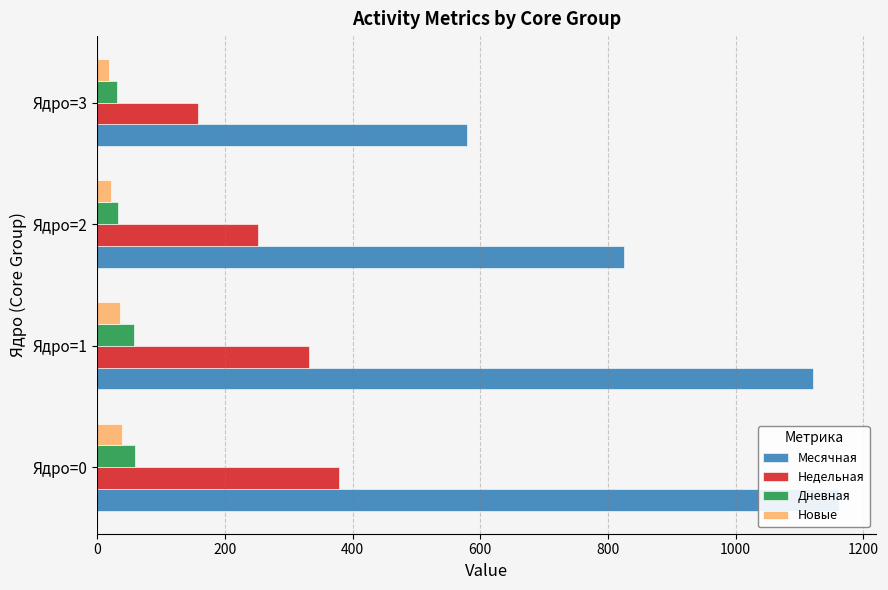

Are the bars horizontal?

Yes